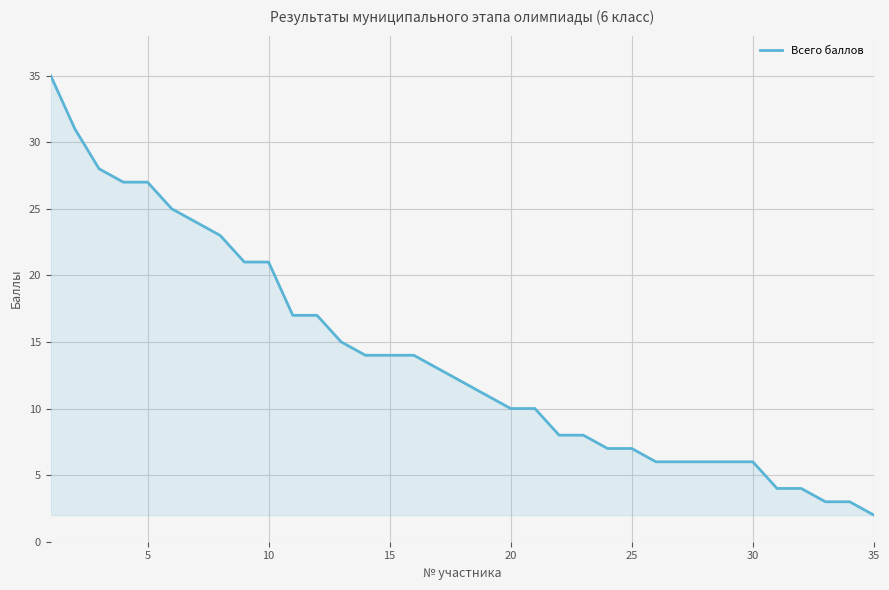

What is the maximum value shown in the chart?

35